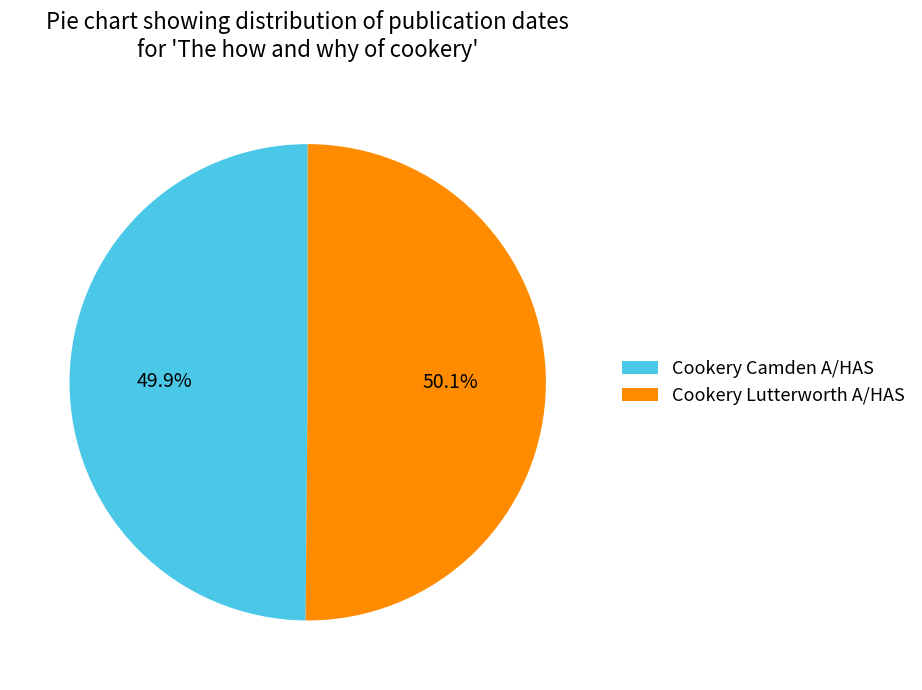

Combined, what portion of the pie is Cookery Lutterworth A/HAS and Cookery Camden A/HAS?

100.0%